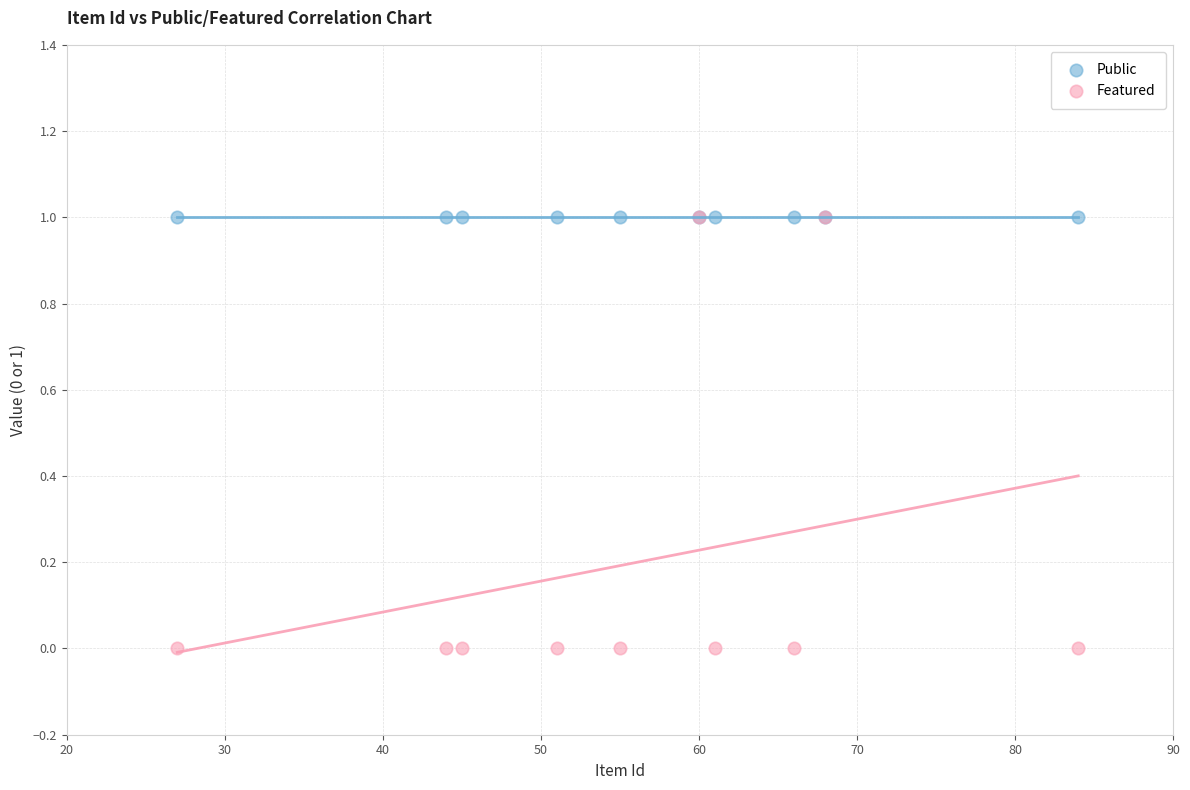

What are all the series names shown in the legend?

Public, Featured